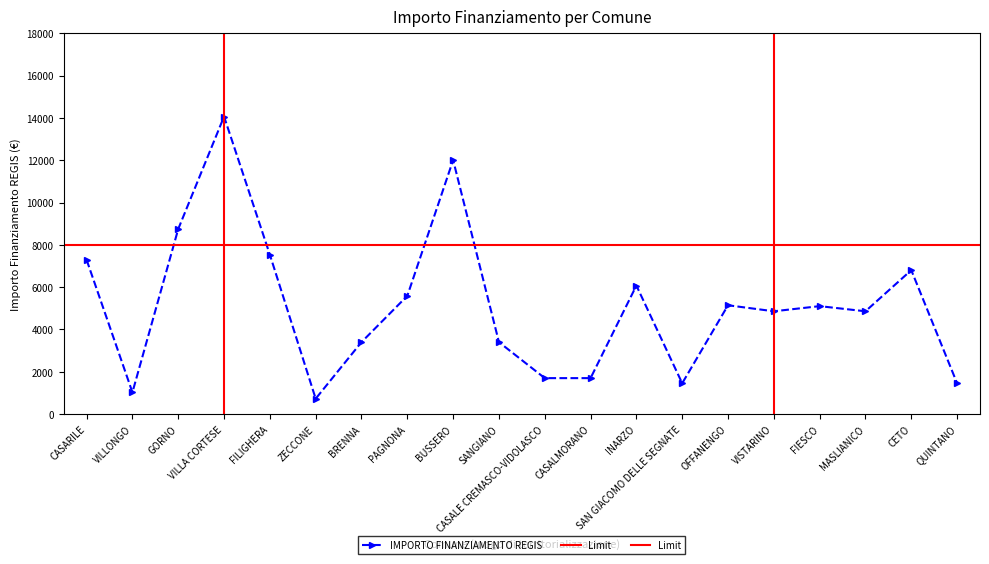

Where is the first local minimum?

VILLONGO